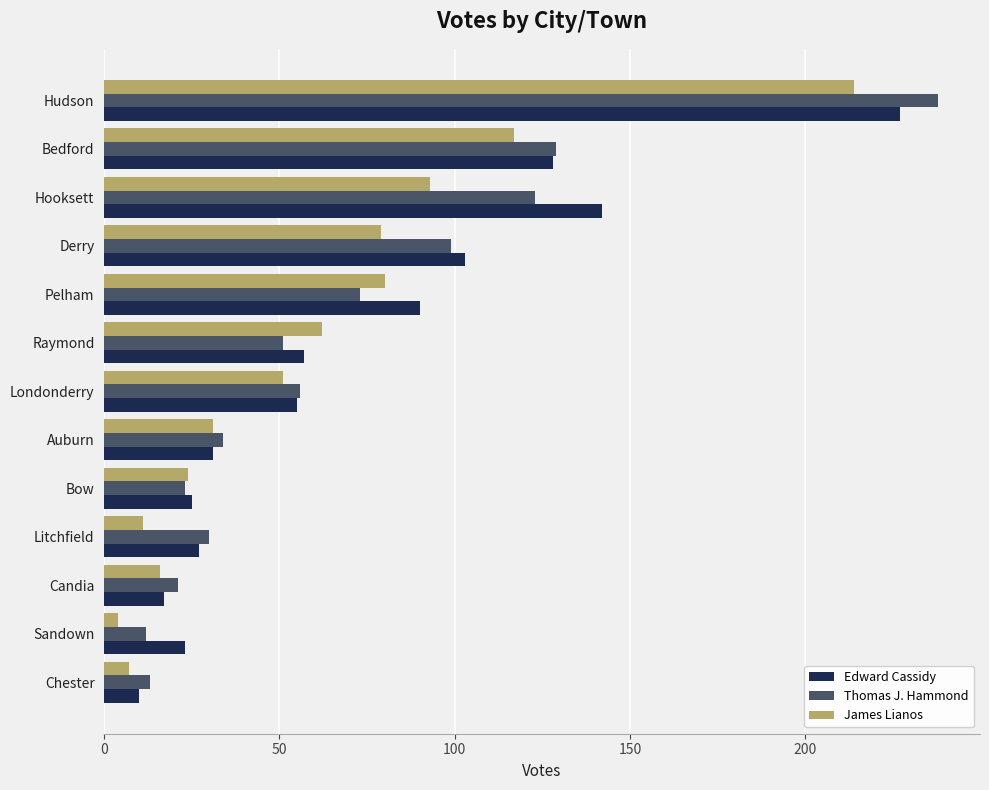

What are all the series names shown in the legend?

Edward Cassidy, Thomas J. Hammond, James Lianos